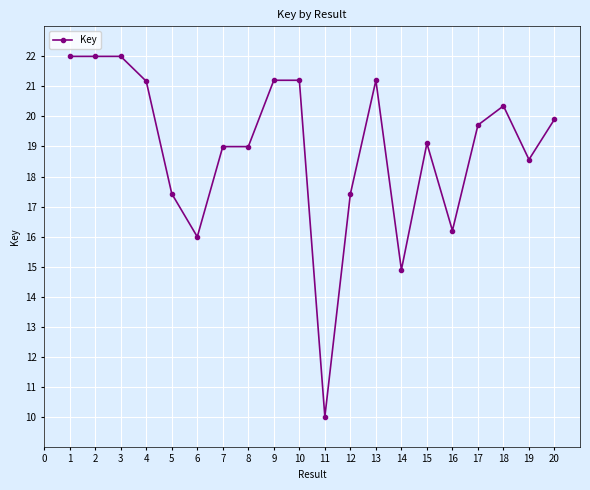

Reading left to right, extract all data points from this chart.

22.0	22.0	22.0	21.2	17.4	16.0	19.0	19.0	21.2	21.2	10.0	17.4	21.2	14.9	19.1	16.2	19.7	20.3	18.6	19.9